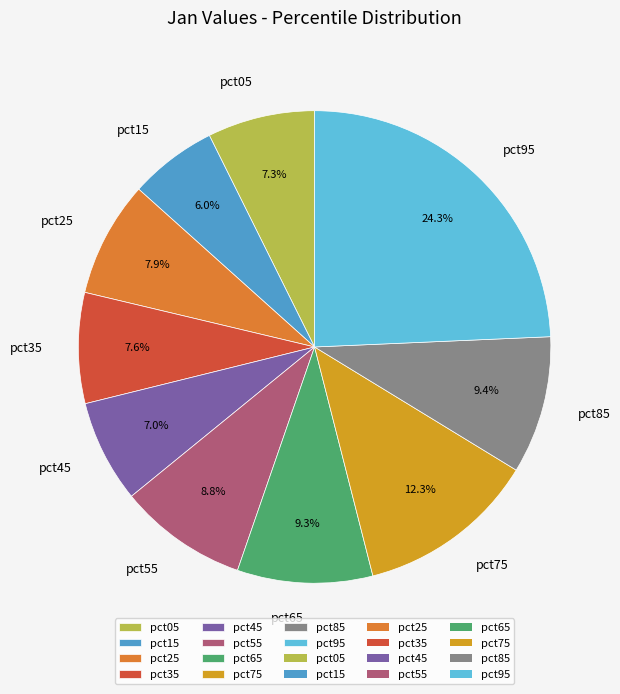

True or false: pct75 accounts for 12% of the total.

True